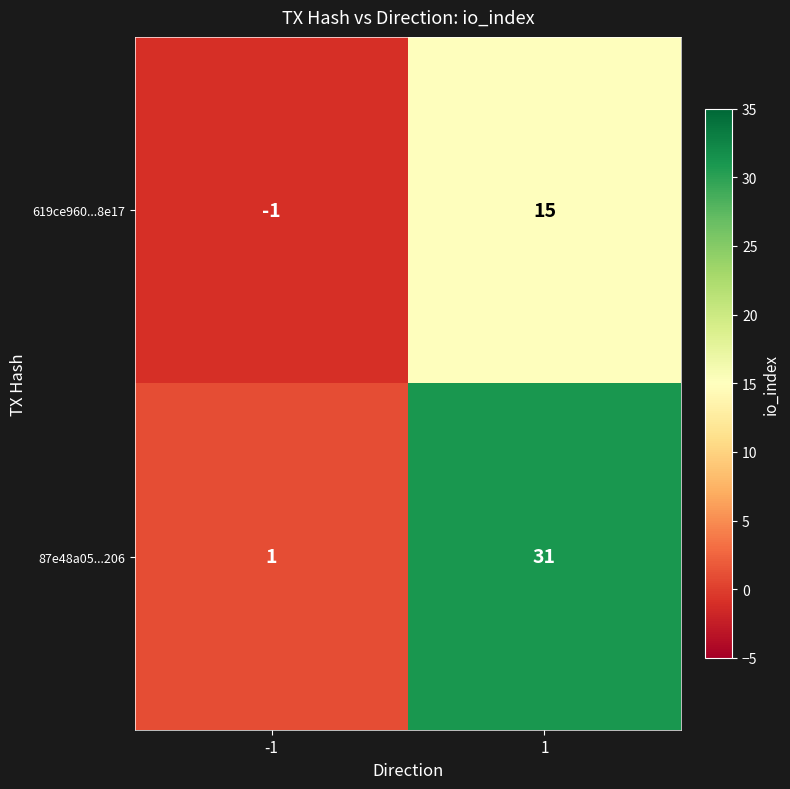

What is the difference between the maximum and minimum values in the 87e48a05...206 series?

30